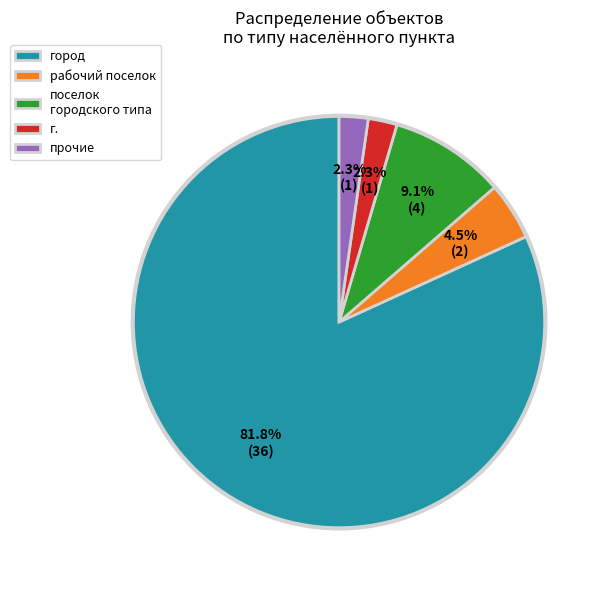

To the nearest percent, what is the combined percentage of город and рабочий поселок?

86%